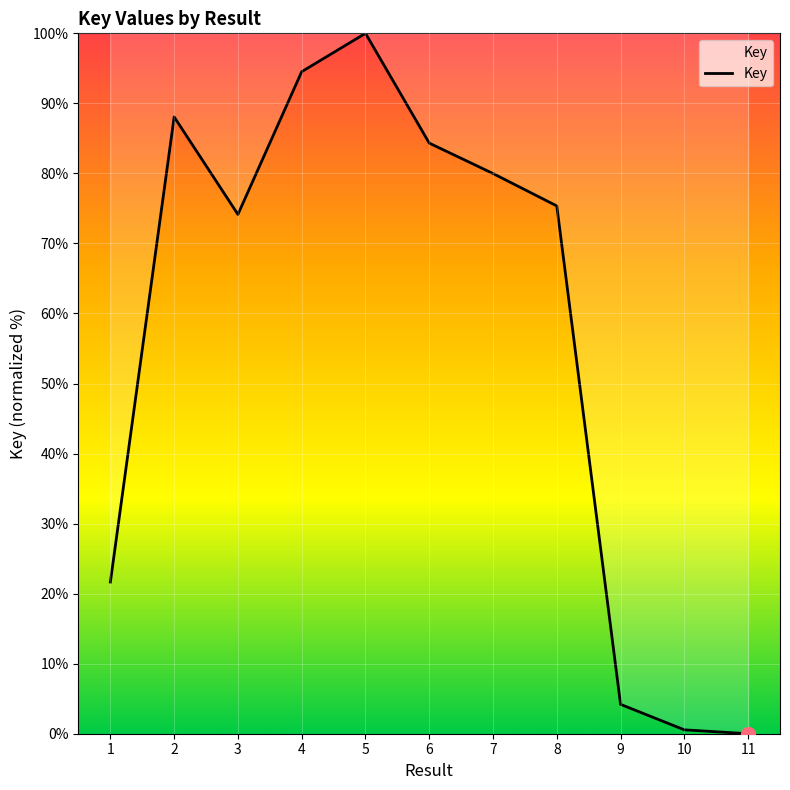

How many distinct data groups are displayed?

1